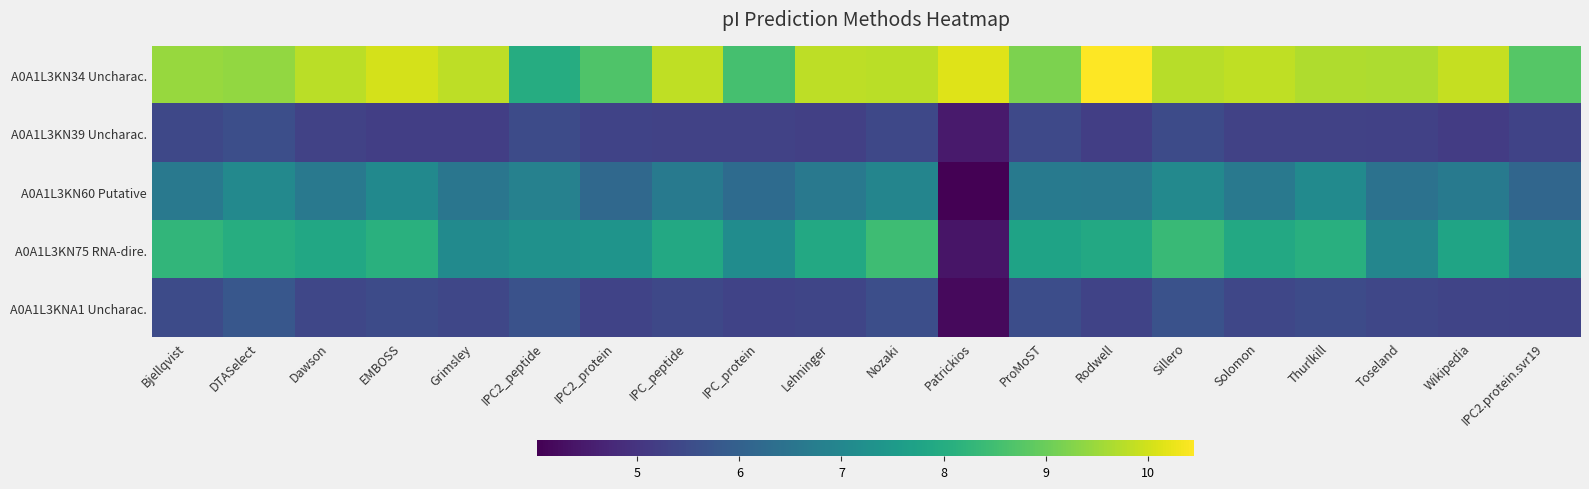

What is the total value across all series at Sillero?

36.3